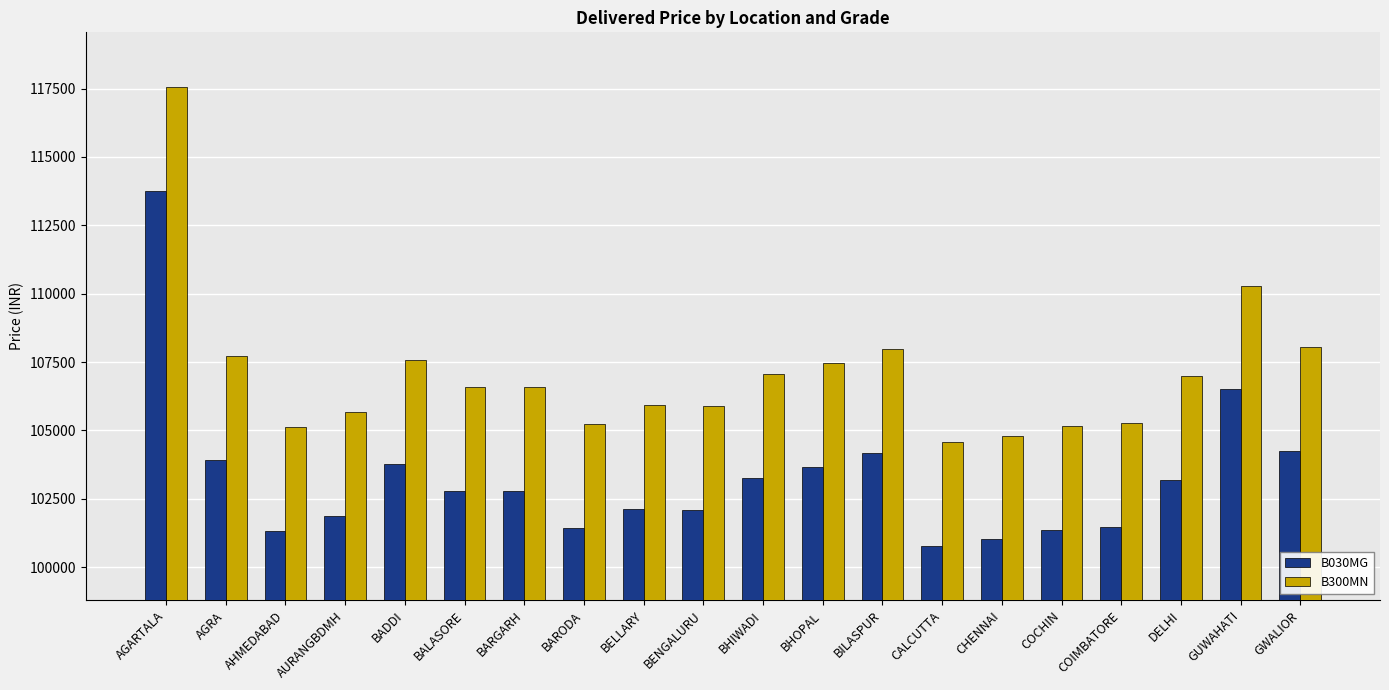

True or false: B300MN has a value of 107059 at BHIWADI.

True